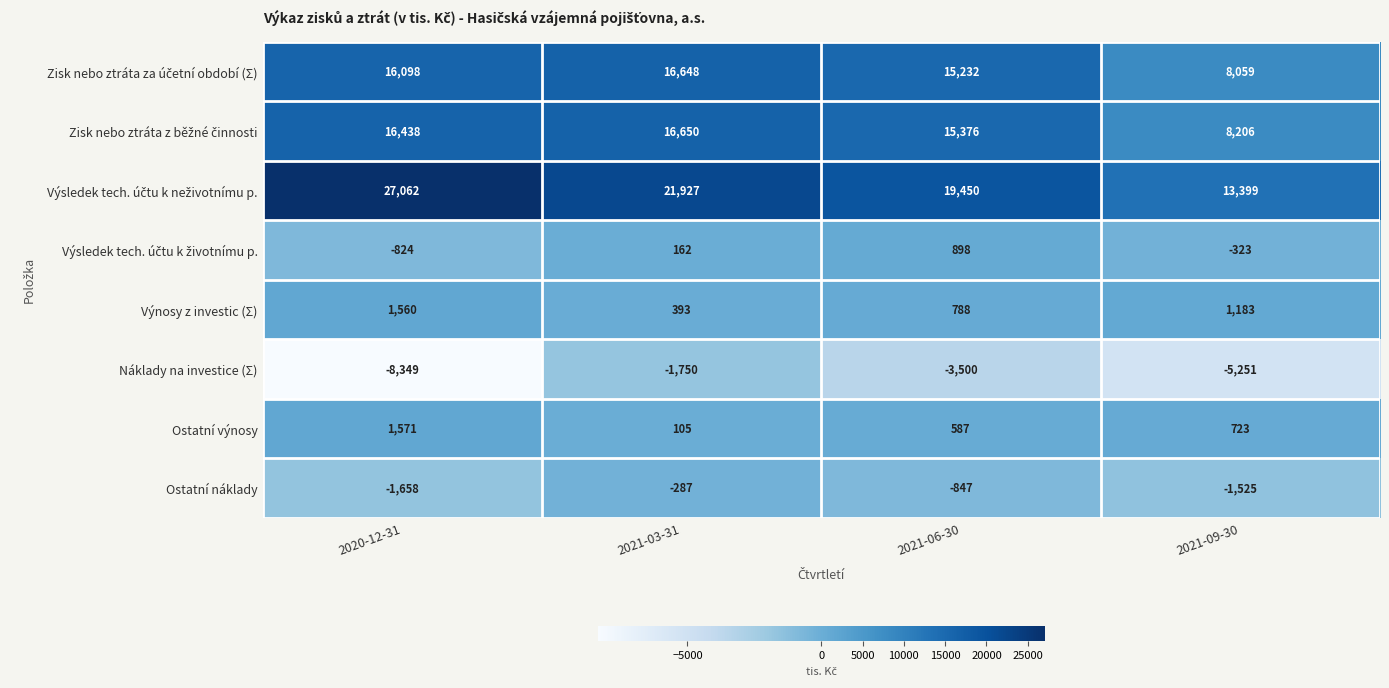

What is the difference between the Výnosy z investic (Σ) values at 2021-09-30 and 2021-06-30?

395